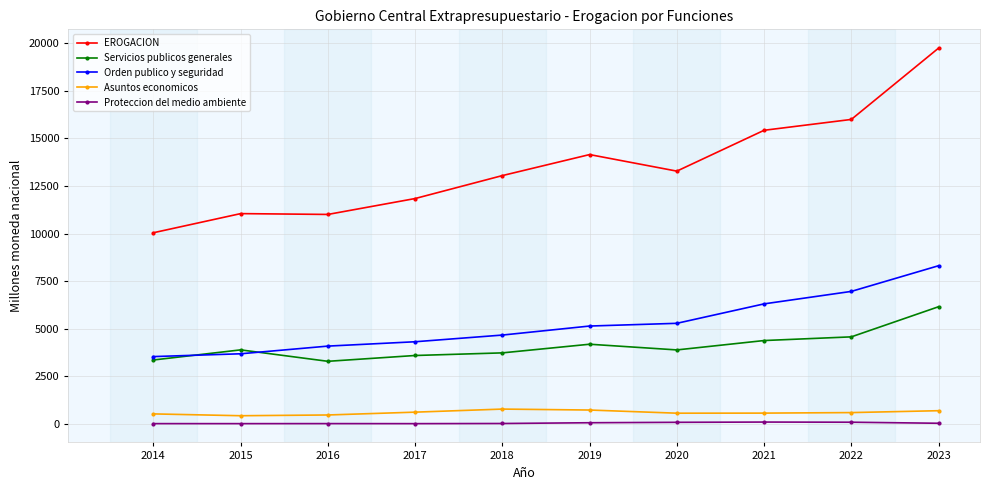

Read the Servicios publicos generales value at 2020.

3881.8